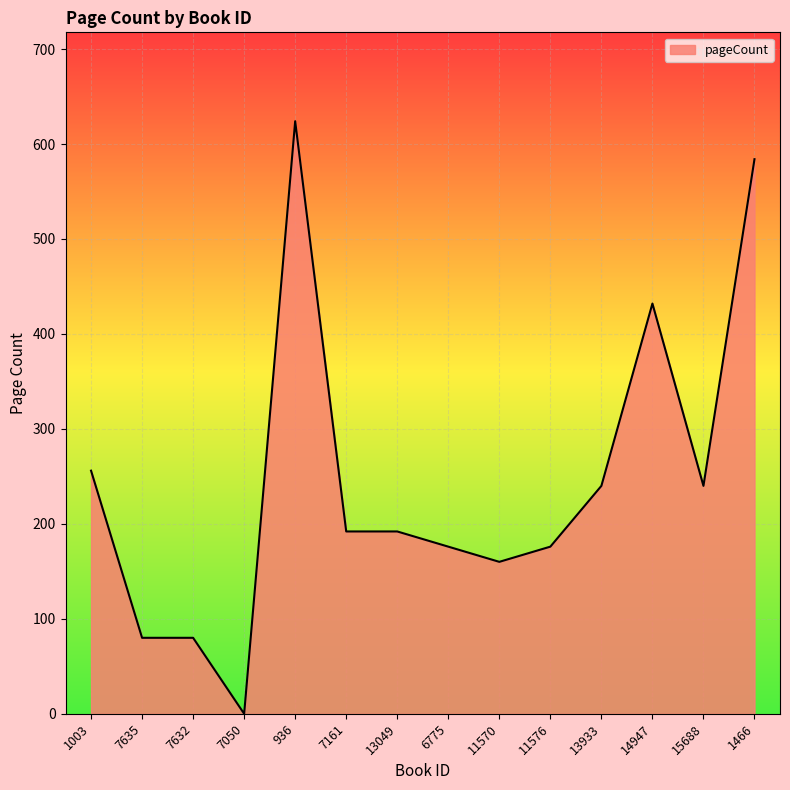

At which label is the value closest to 312?

1003